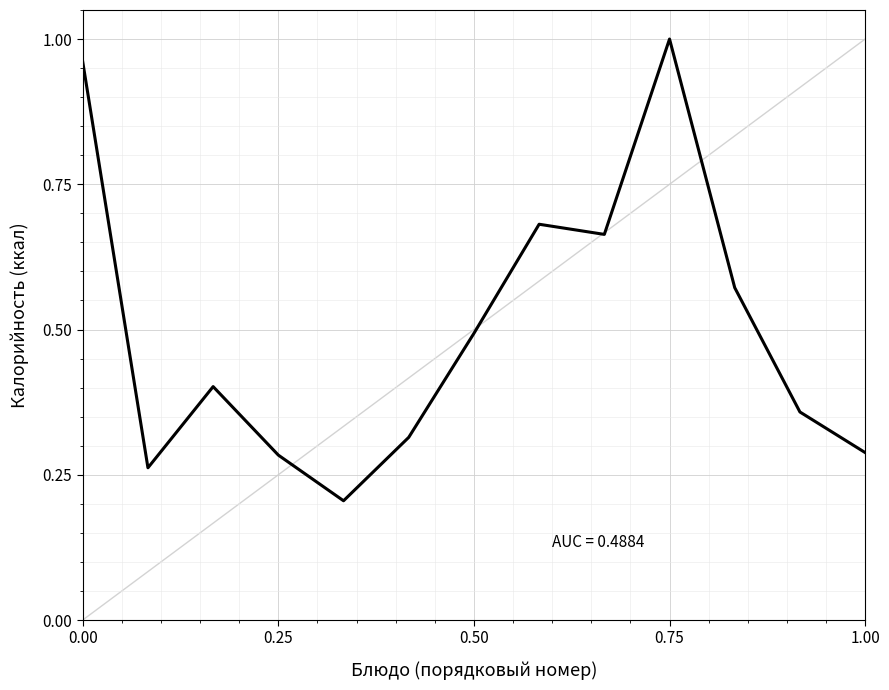

What is the difference between the maximum and minimum values?

0.8